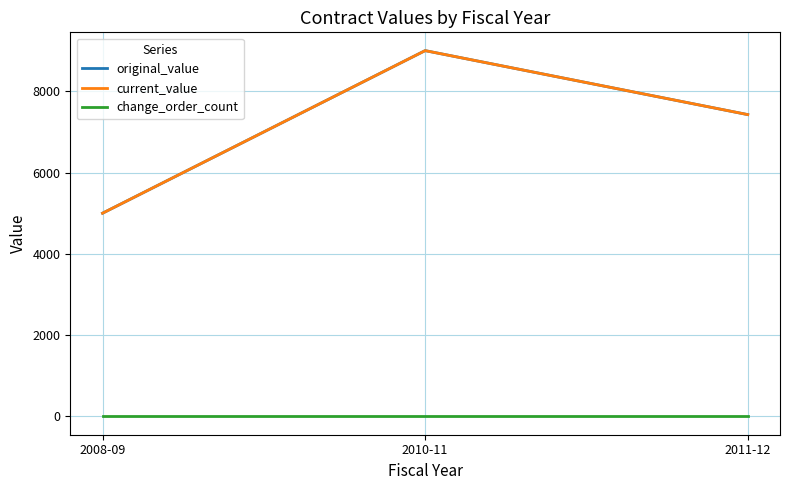

Between 2008-09 and 2010-11, which series saw the biggest shift?

original_value